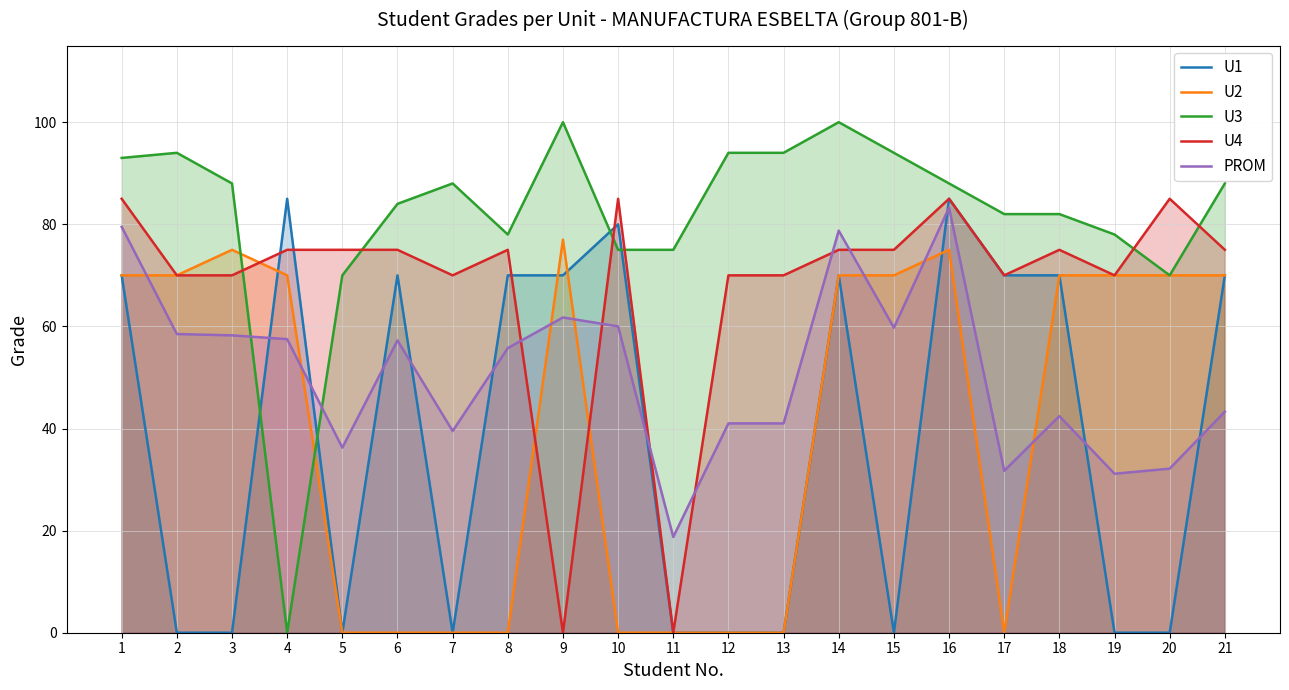

Rank the categories by U1 value from highest to lowest.

4, 16, 10, 1, 6, 8, 9, 14, 17, 18, 21, 2, 3, 5, 7, 11, 12, 13, 15, 19, 20